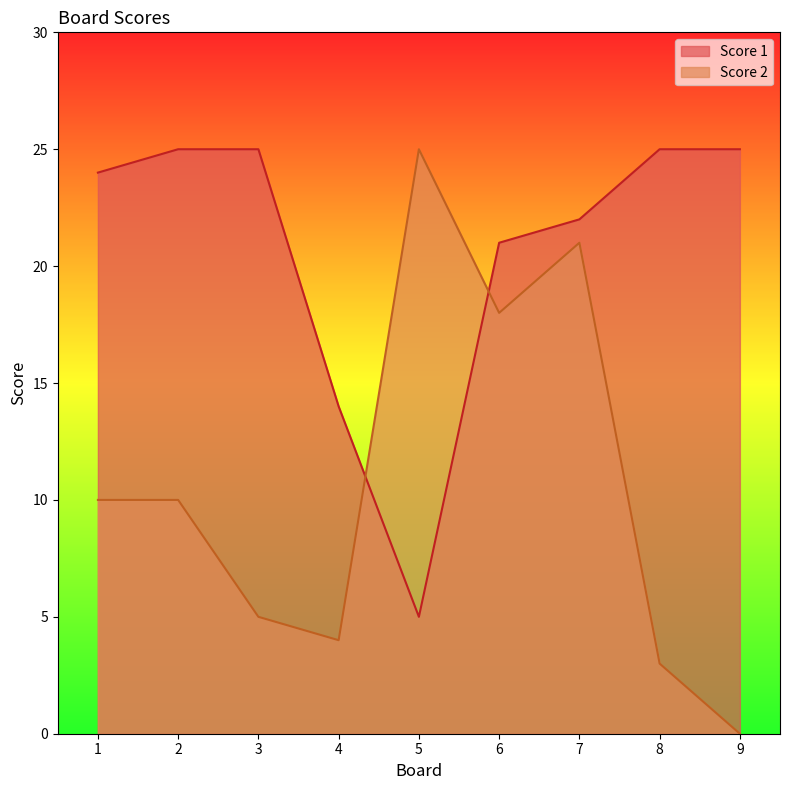

Rank the series at 9 from lowest to highest value.

Score 2, Score 1